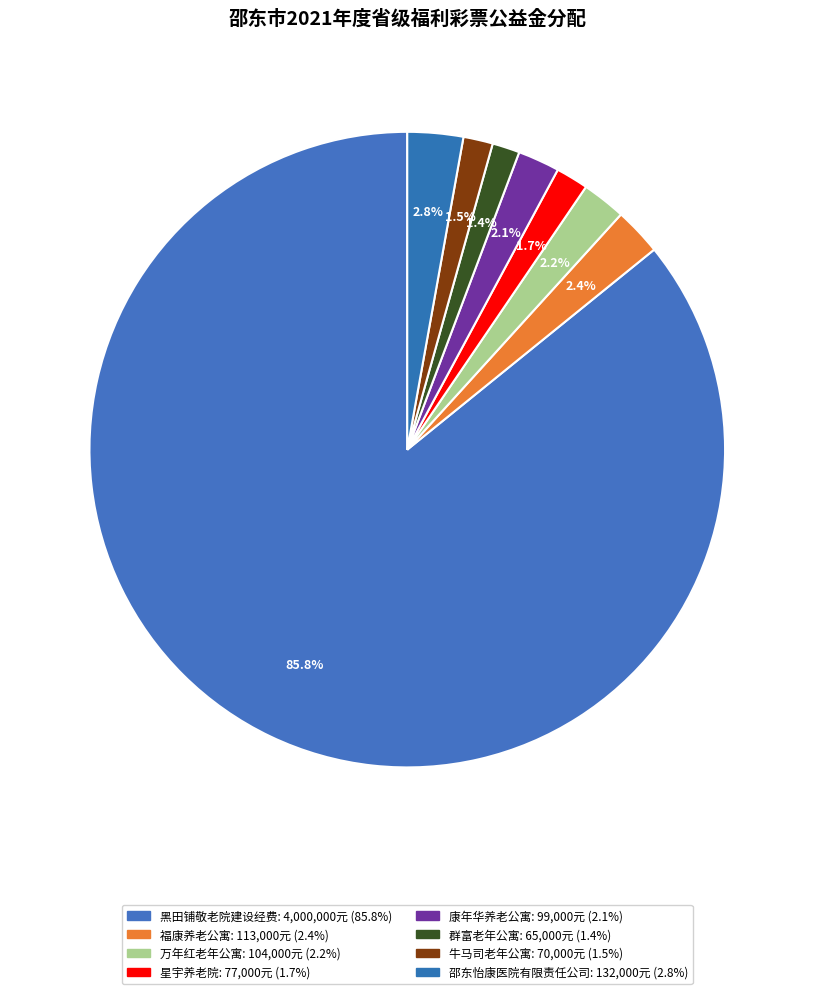

Rank the categories by value from lowest to highest.

群富老年公寓, 牛马司老年公寓, 星宇养老院, 康年华养老公寓, 万年红老年公寓, 福康养老公寓, 邵东怡康医院有限责任公司, 黑田铺敬老院建设经费